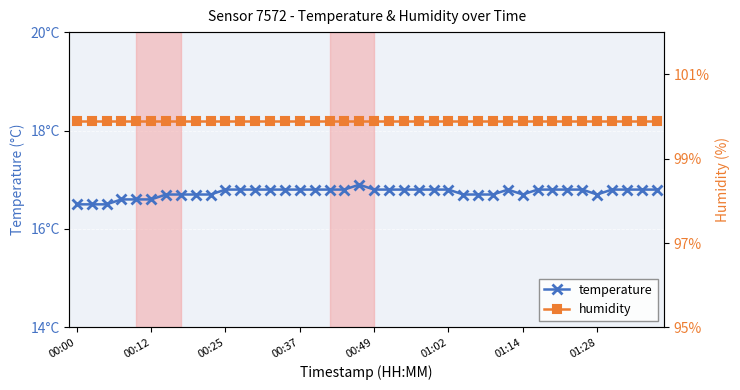

True or false: humidity and temperature cross at least once.

False